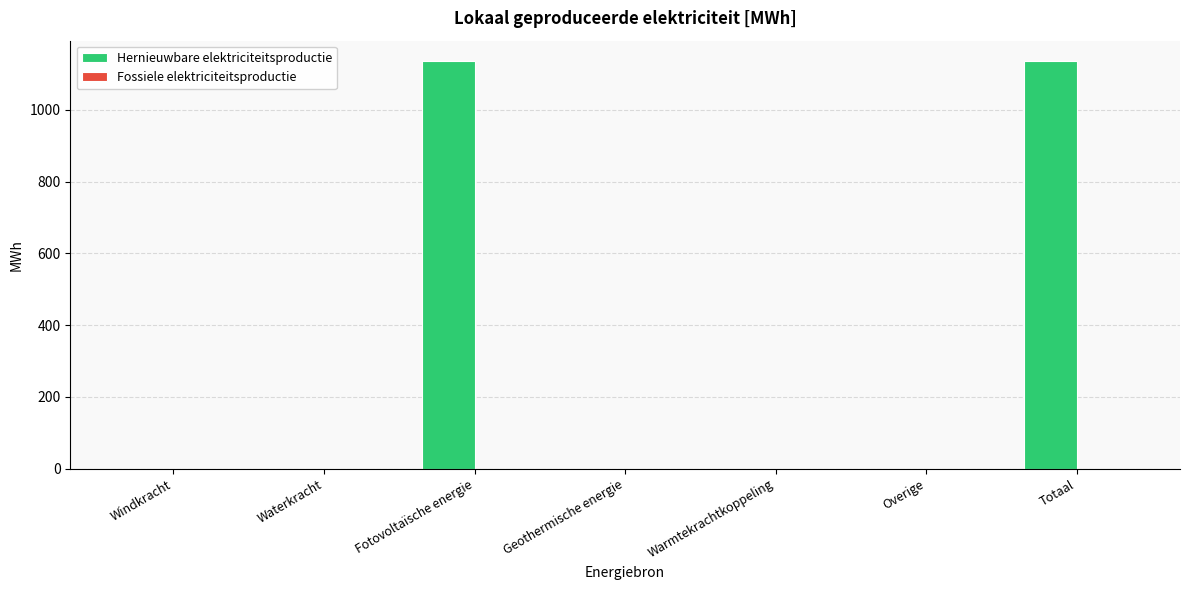

The chart shows a value of 309.0 at Fotovoltaïsche energie. True or false?

False